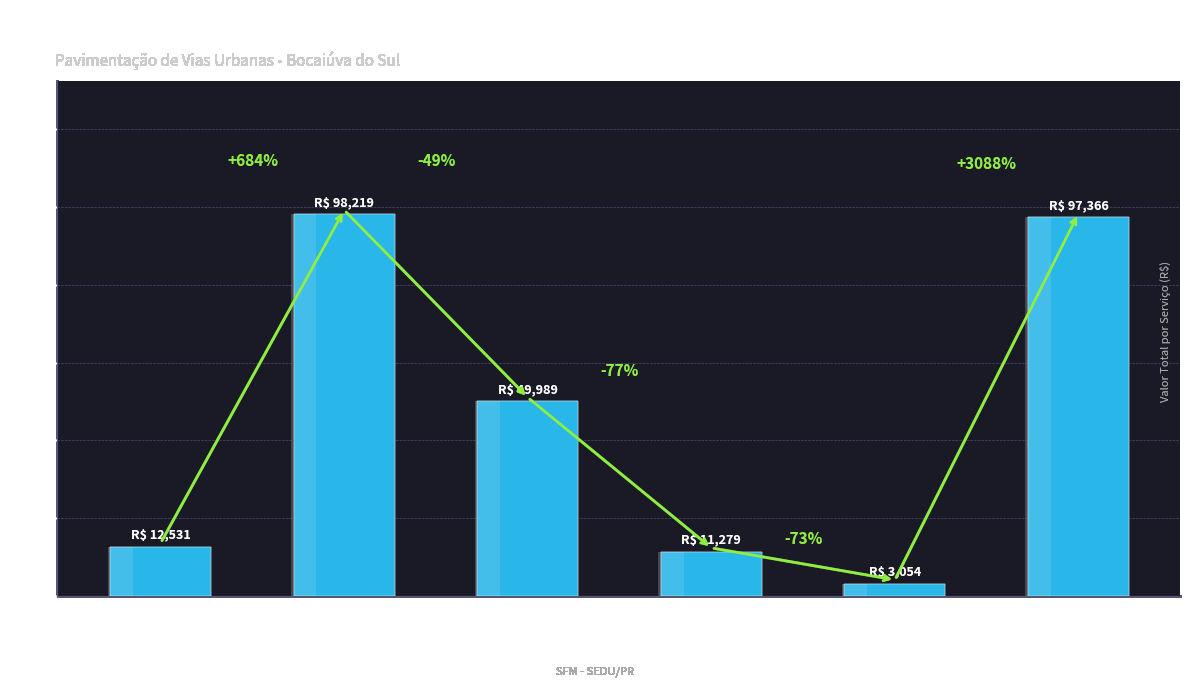

Approximately how many times larger is the value at BASE
/
SUB-BASE compared to SINALIZAÇÃO
DE
TRÂNSITO?

32.2